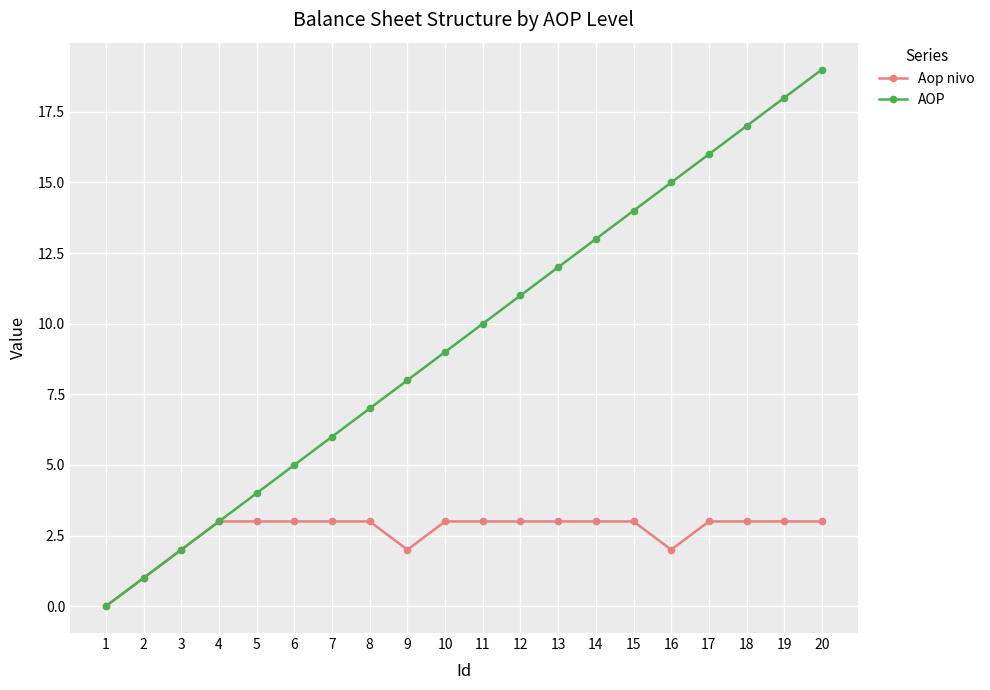

Which series has the widest spread of values?

AOP